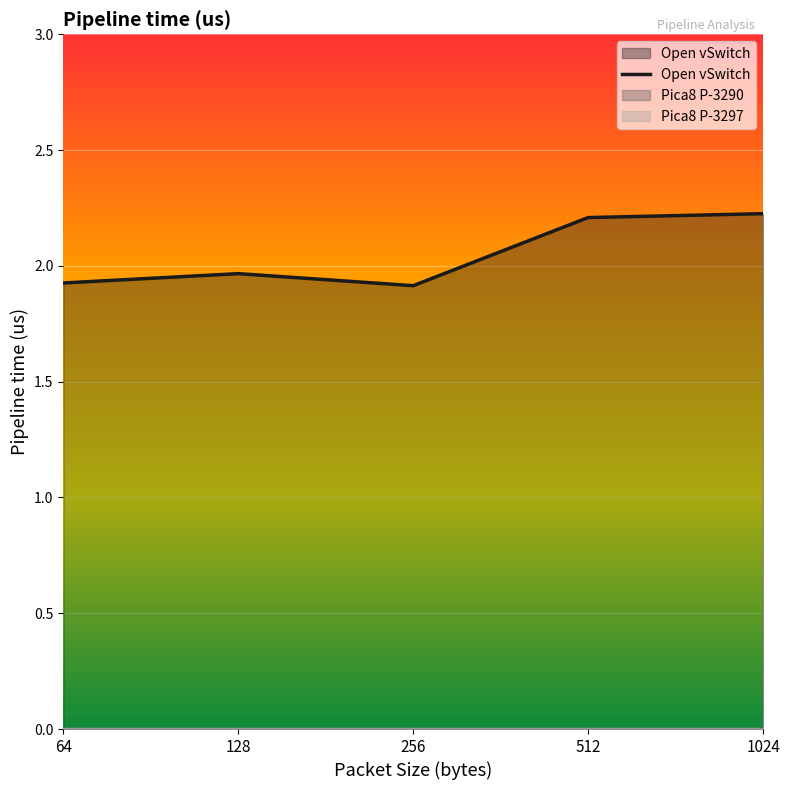

At which category does Open vSwitch reach its first local valley?

256